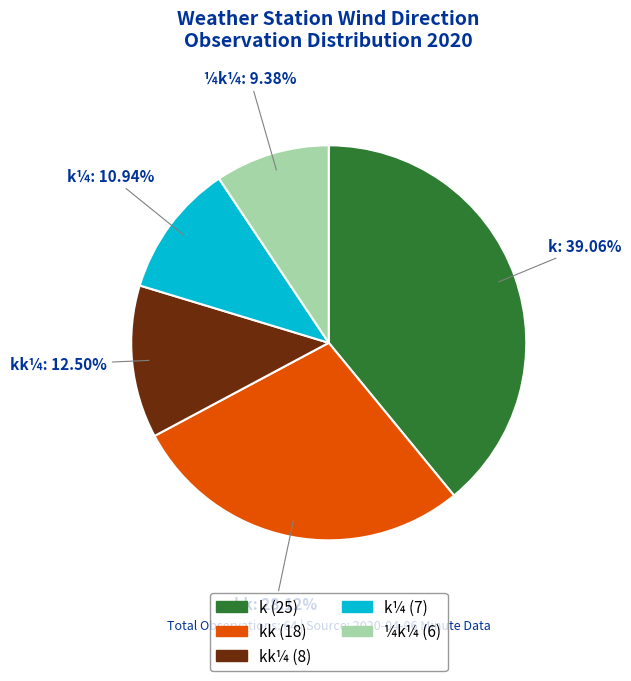

Does any single category account for the majority?

No